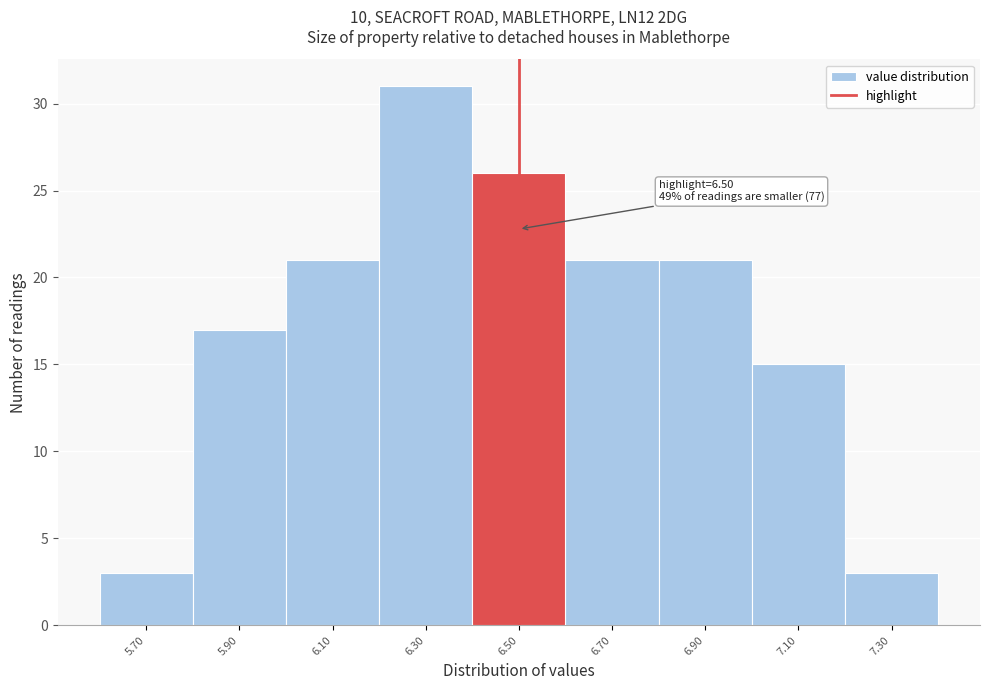

Which range on the x-axis has the tallest bar?

6.2 to 6.4